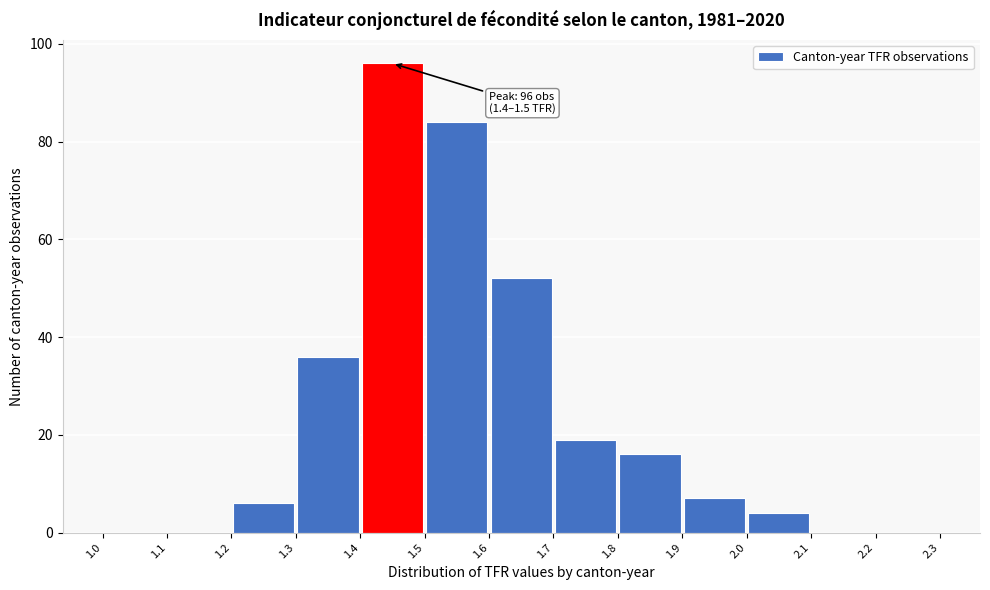

Which range on the x-axis has the tallest bar?

1.4 to 1.5